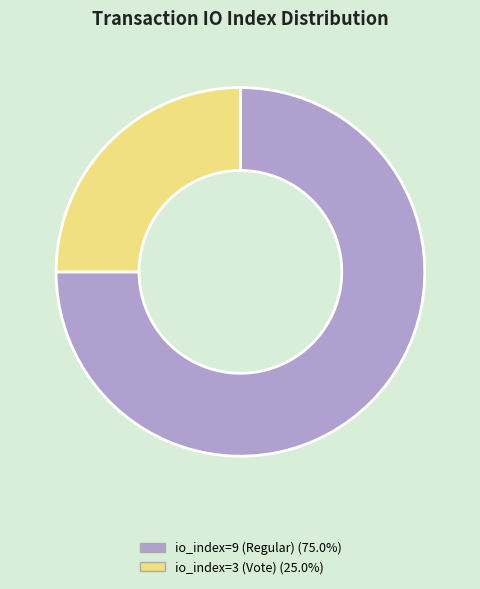

What is the largest slice in the pie chart?

io_index=9 (Regular)